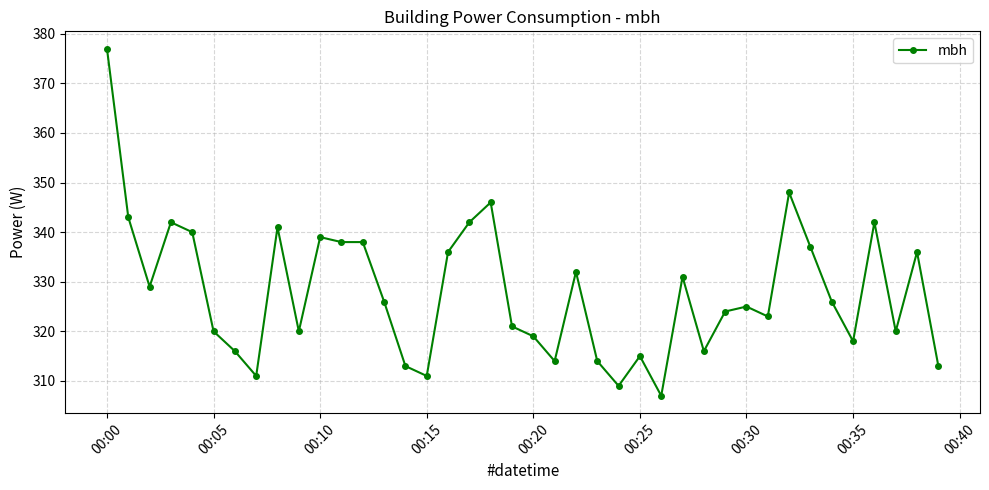

What is the value of the 29th point from the left?

316